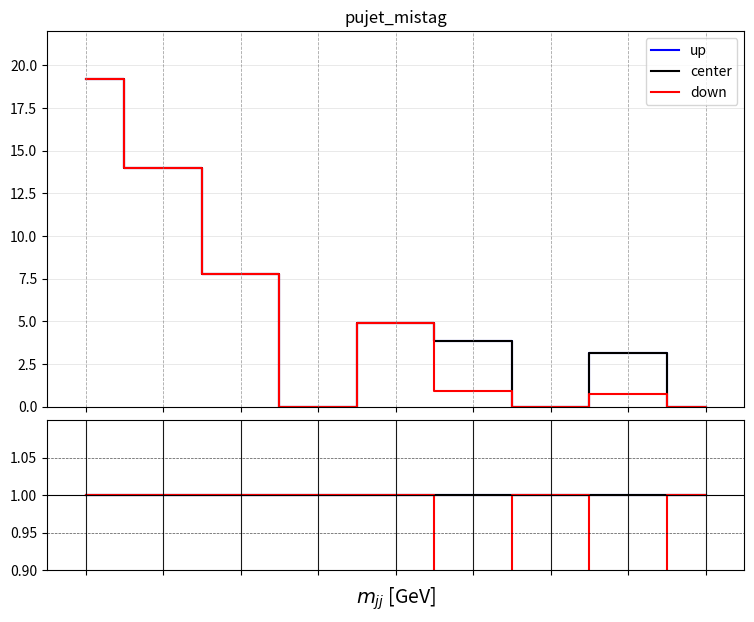

How many lines are shown in the chart?

3